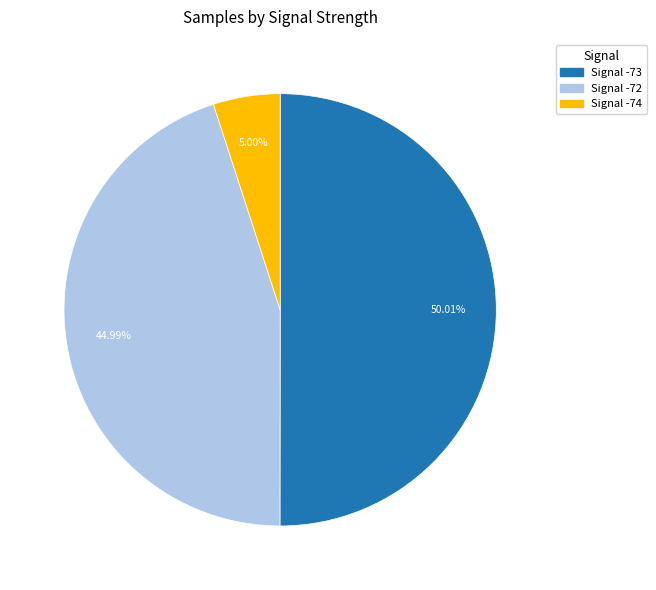

To the nearest percent, what is the average slice percentage?

33%